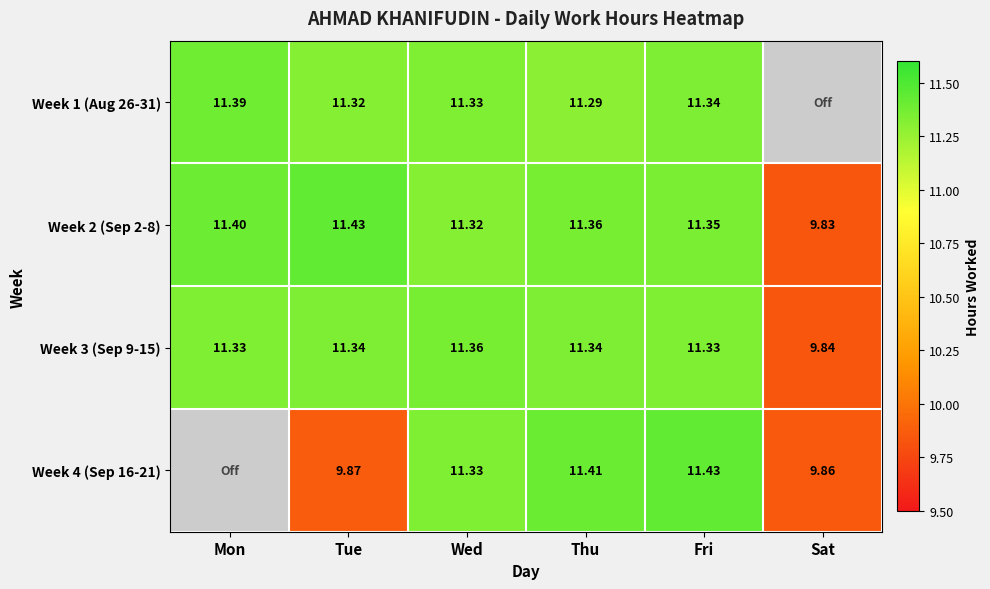

Between Thu and Fri, which is larger?

Fri